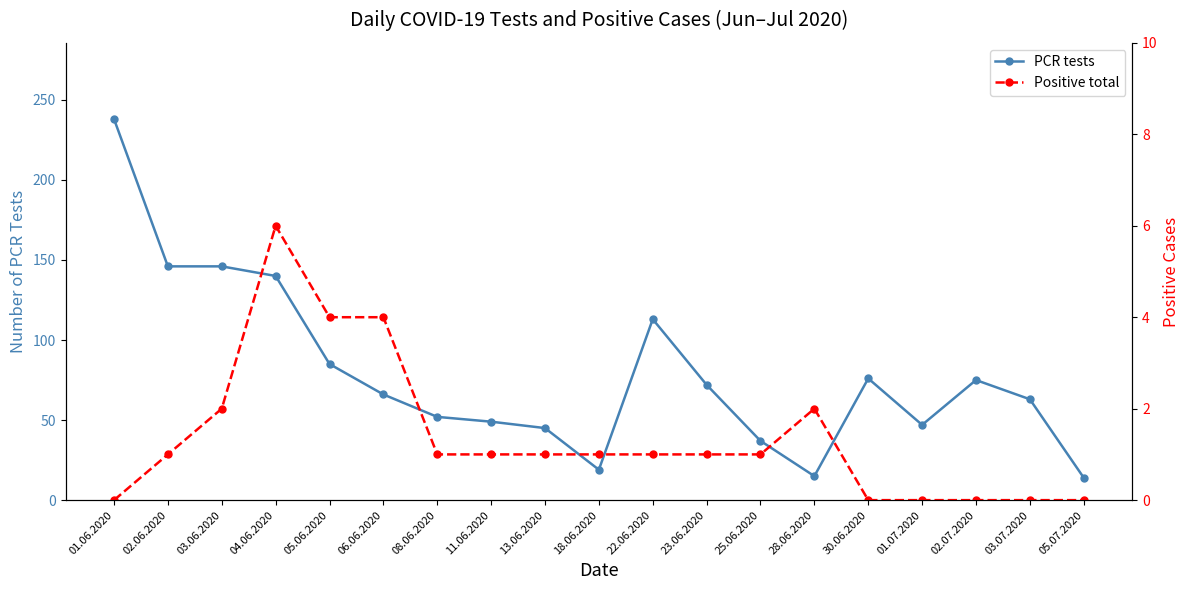

At which label does PCR tests first exceed 66?

01.06.2020